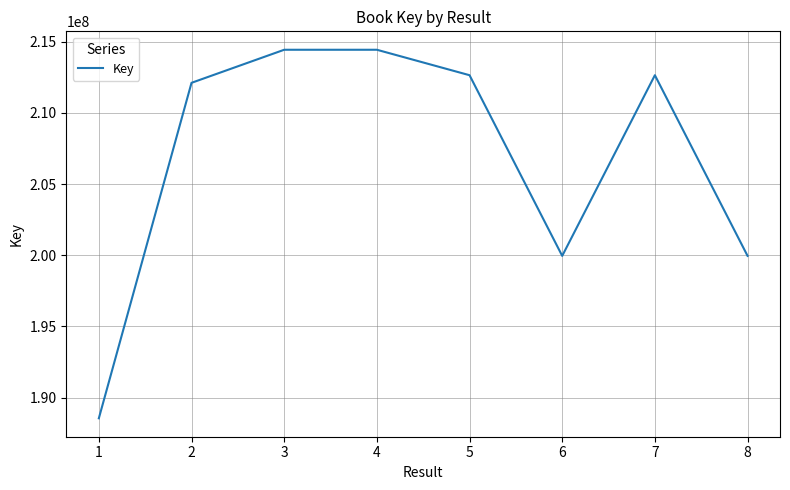

At which category does the data reach its first local valley?

6